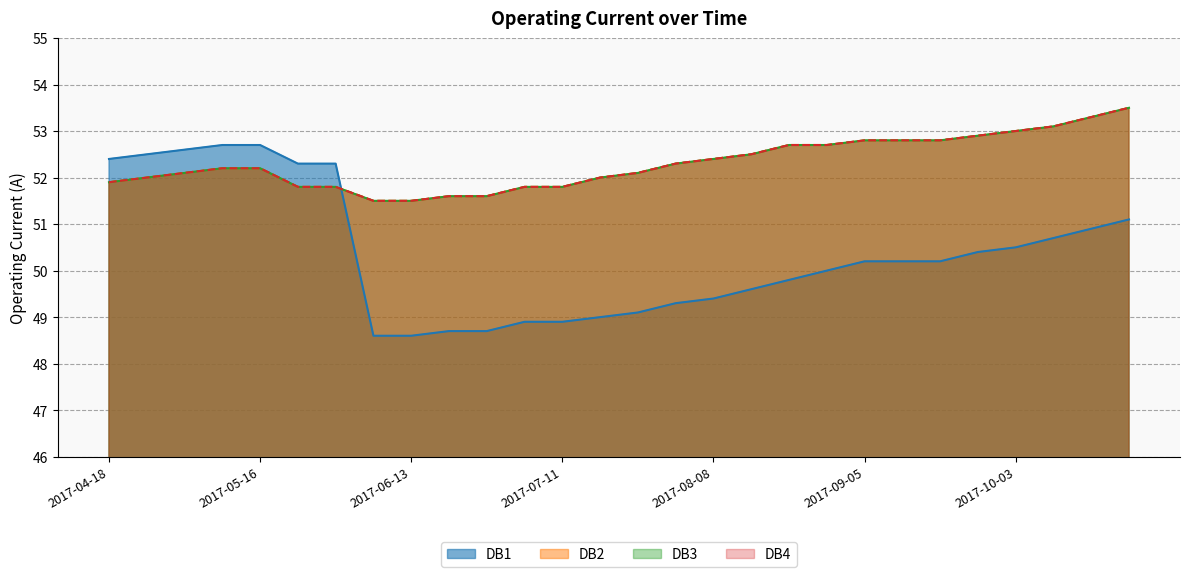

At which category is the sum across all series the highest?

2017-10-24